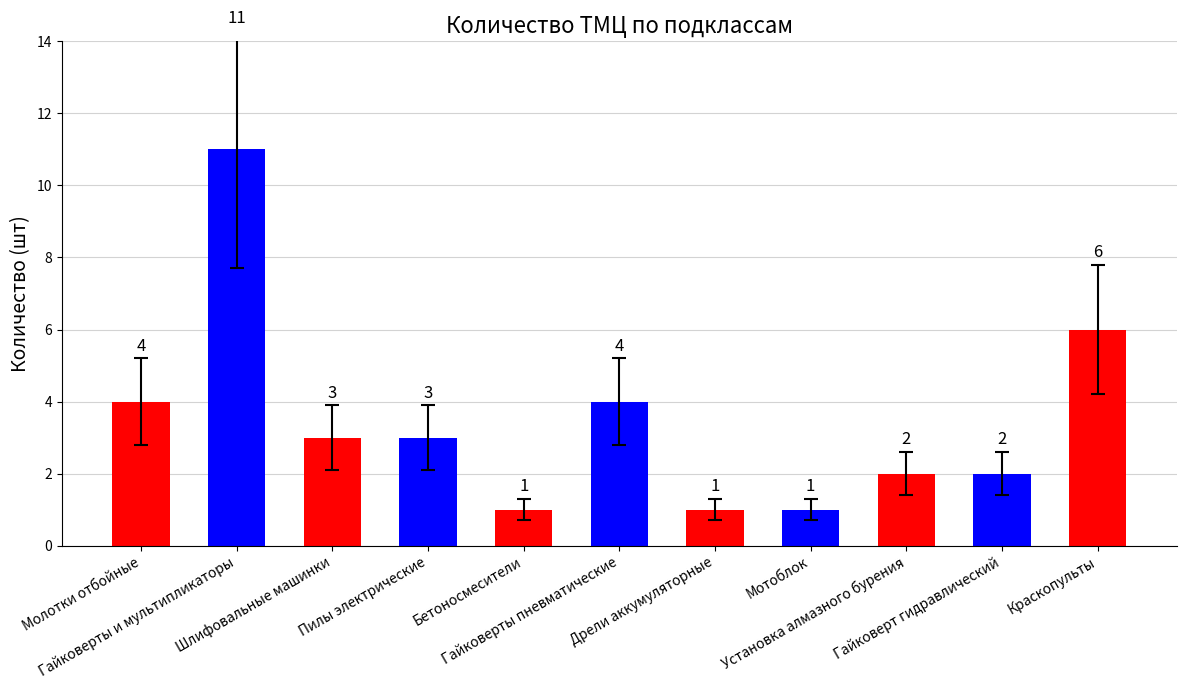

Where is the data nearest to the value 6?

Краскопульты